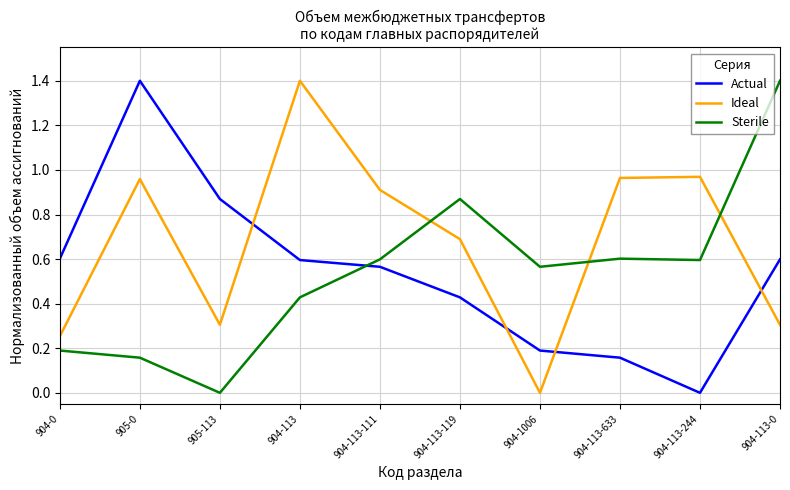

What is the difference between the highest and lowest values at 904-113-0?

1.1